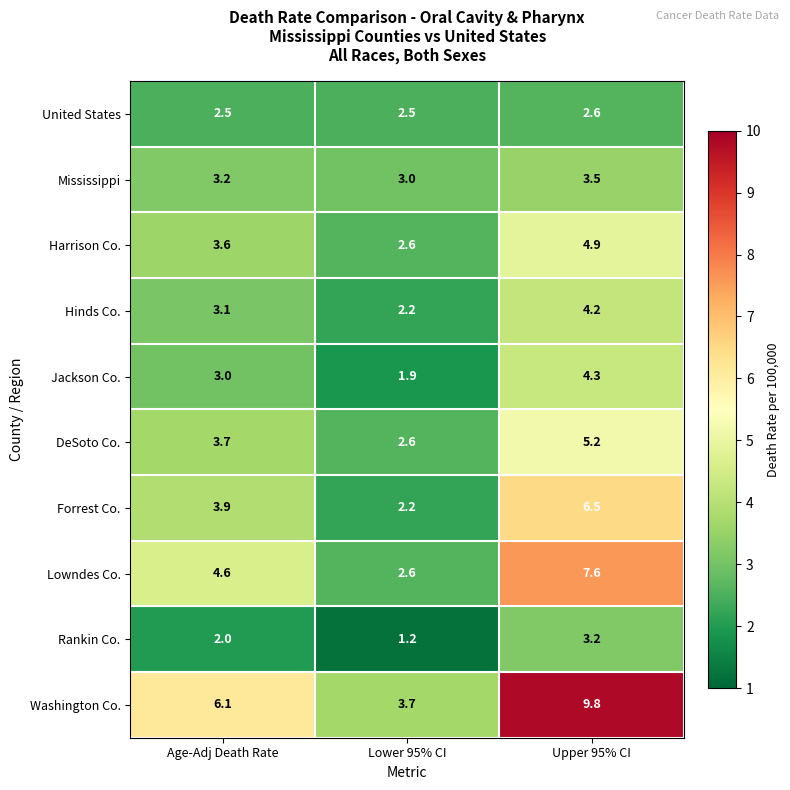

Where is Washington Co. nearest to the value 6?

Age-Adj Death Rate